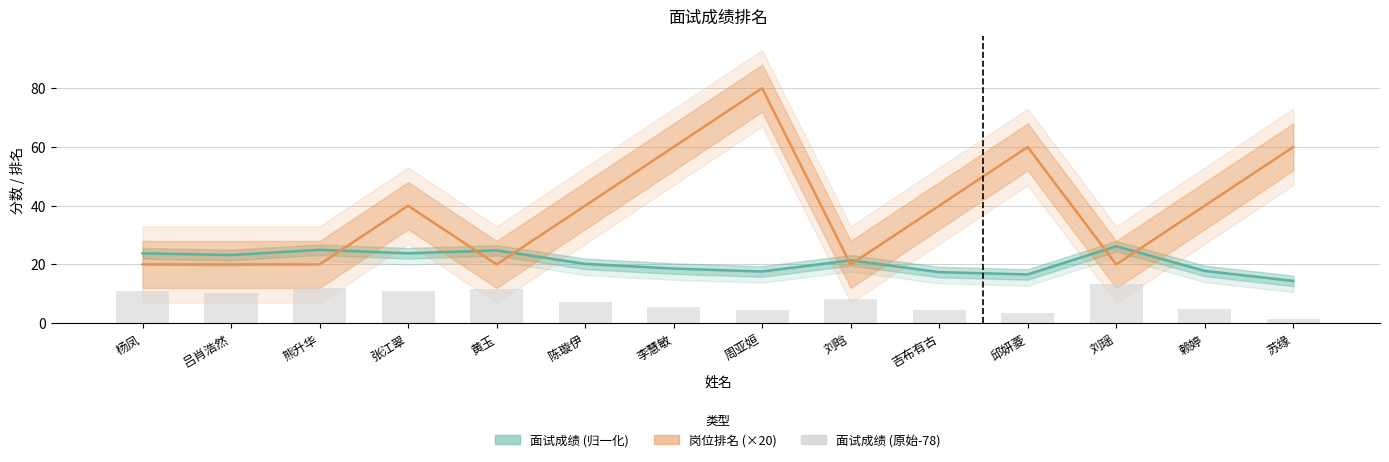

What is the minimum value shown in the chart?

1.4